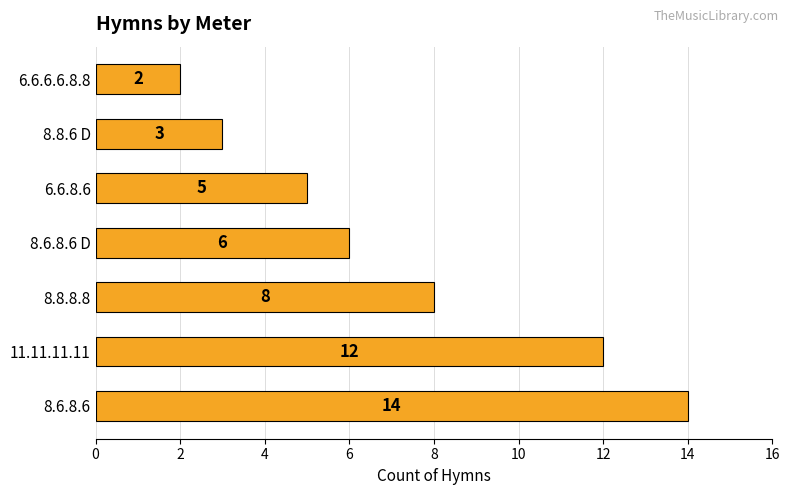

At which label is the value closest to 8?

8.8.8.8